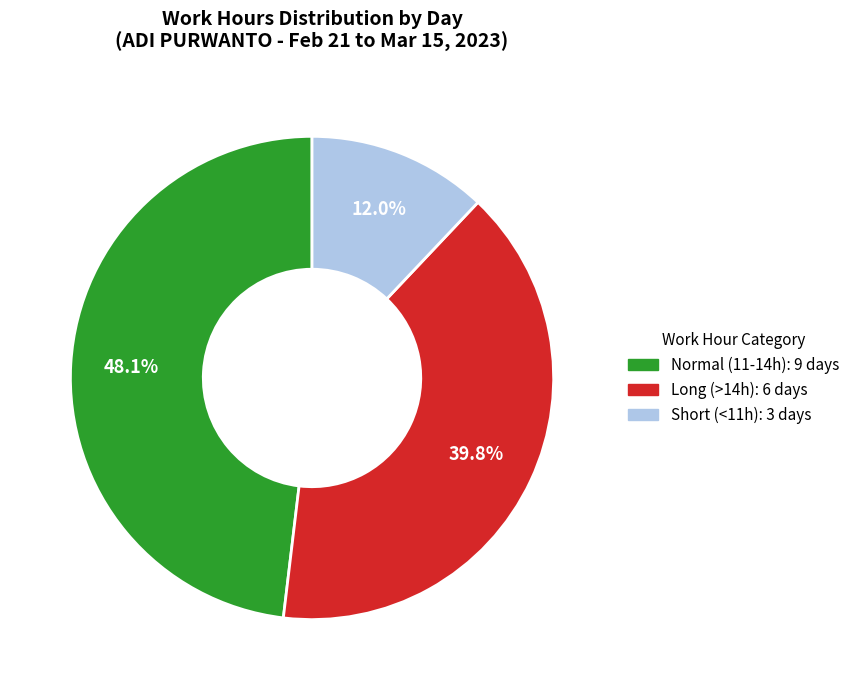

Is there a majority slice in this chart?

No